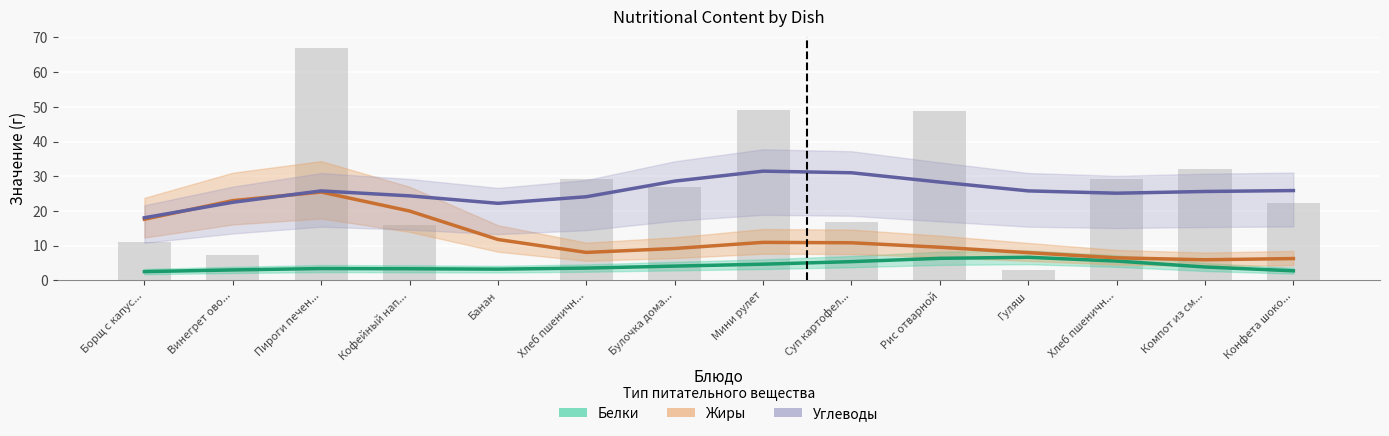

What is the highest value of the Жиры series?

25.4